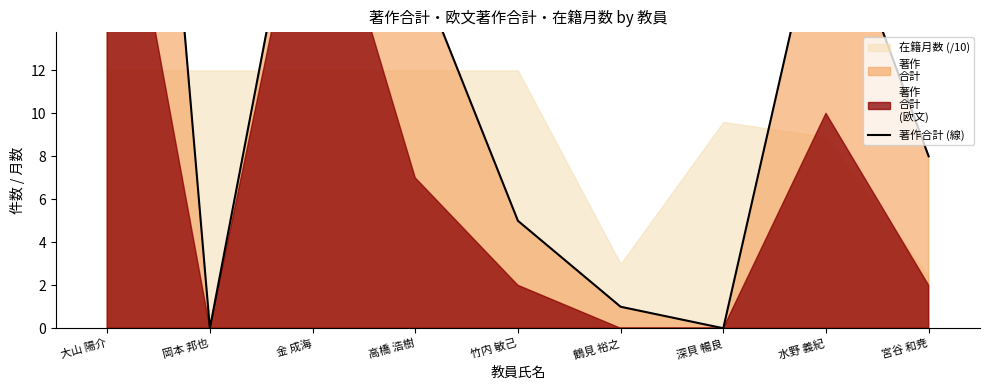

What is the greatest value displayed?

56